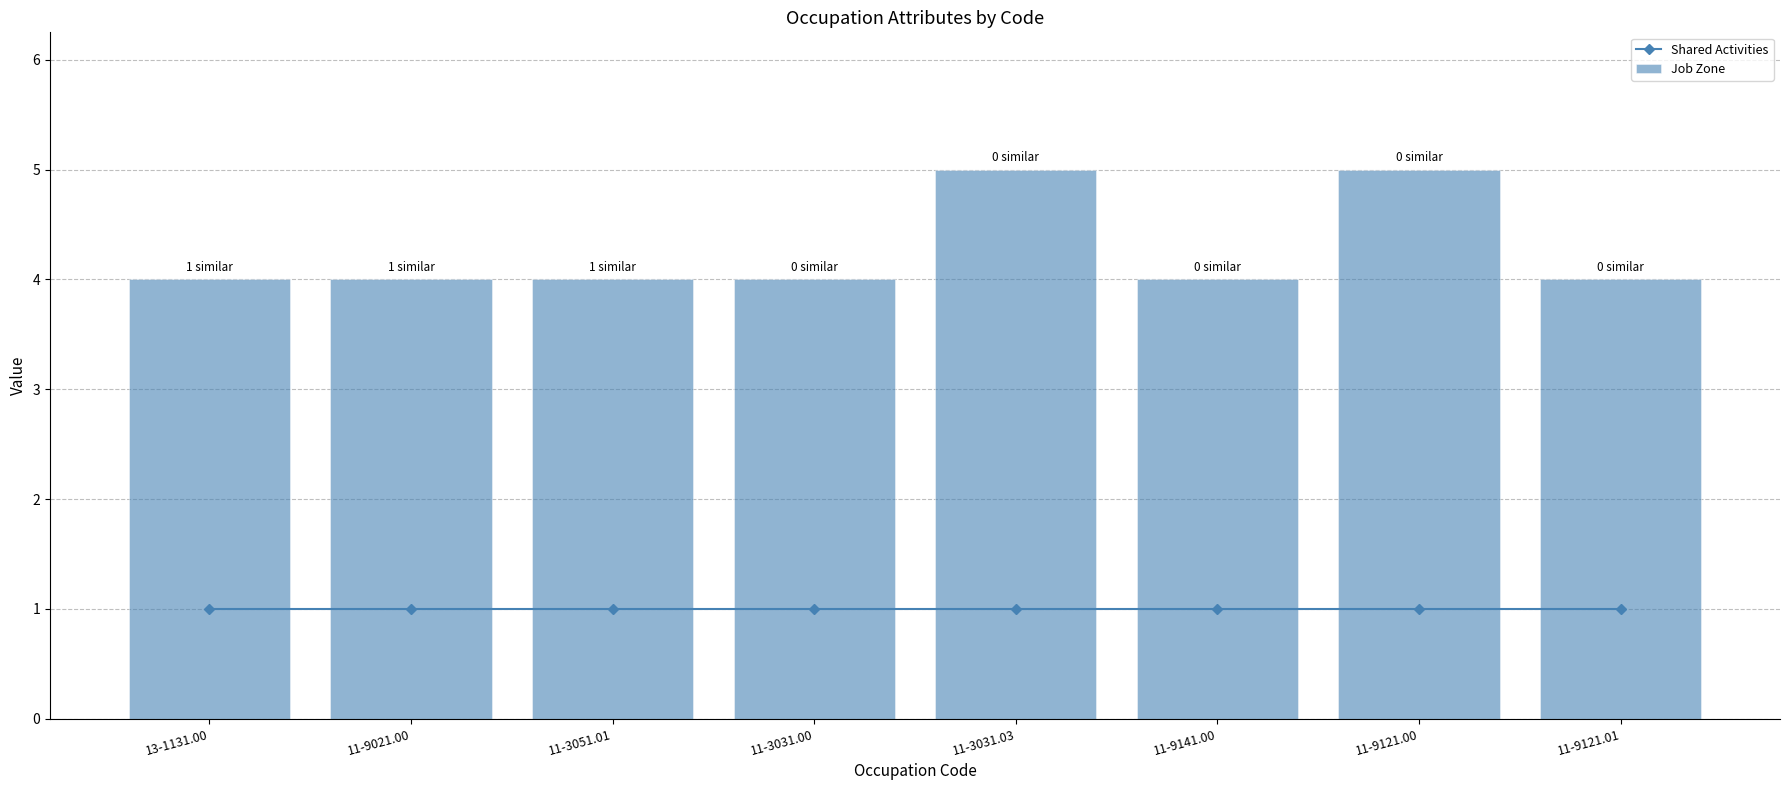

Does the chart contain stacked bars?

No